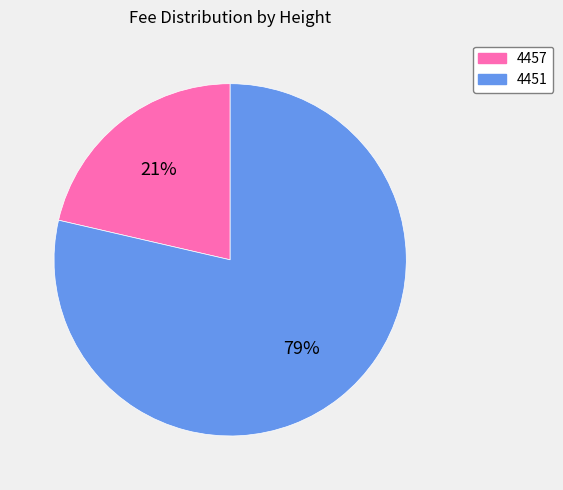

Is 4457 the majority of the pie?

No